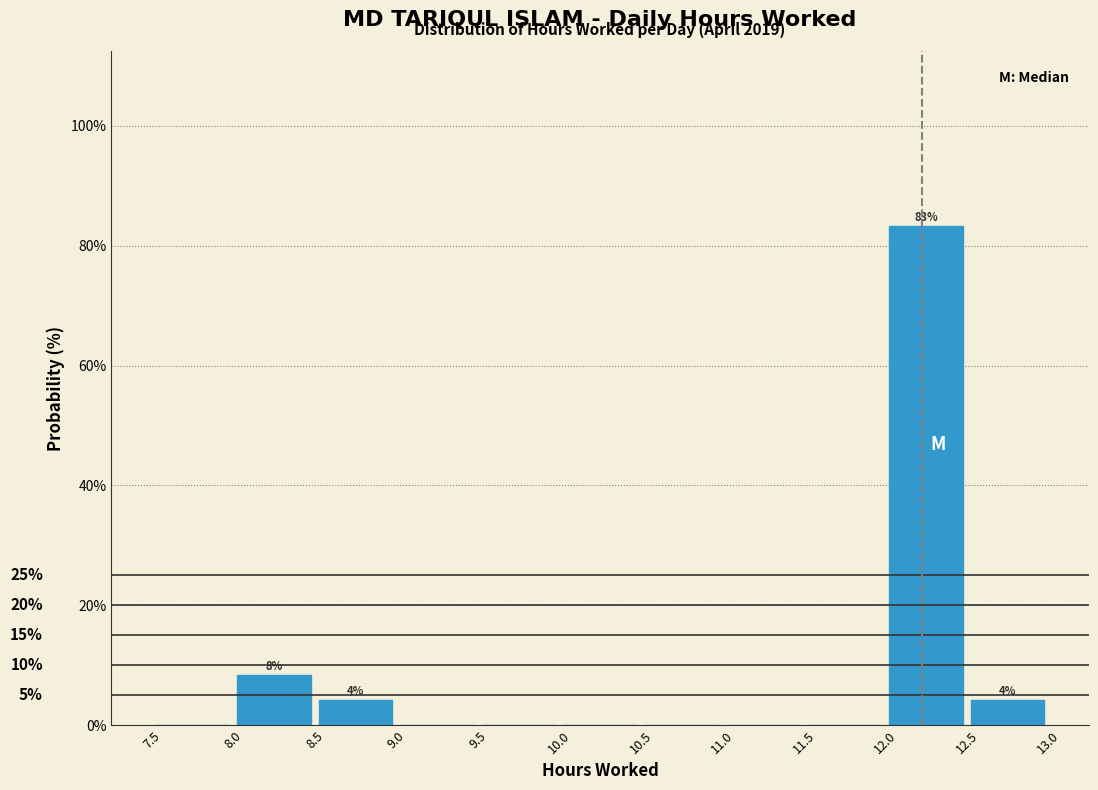

Which range on the x-axis has the tallest bar?

12.0 to 12.5